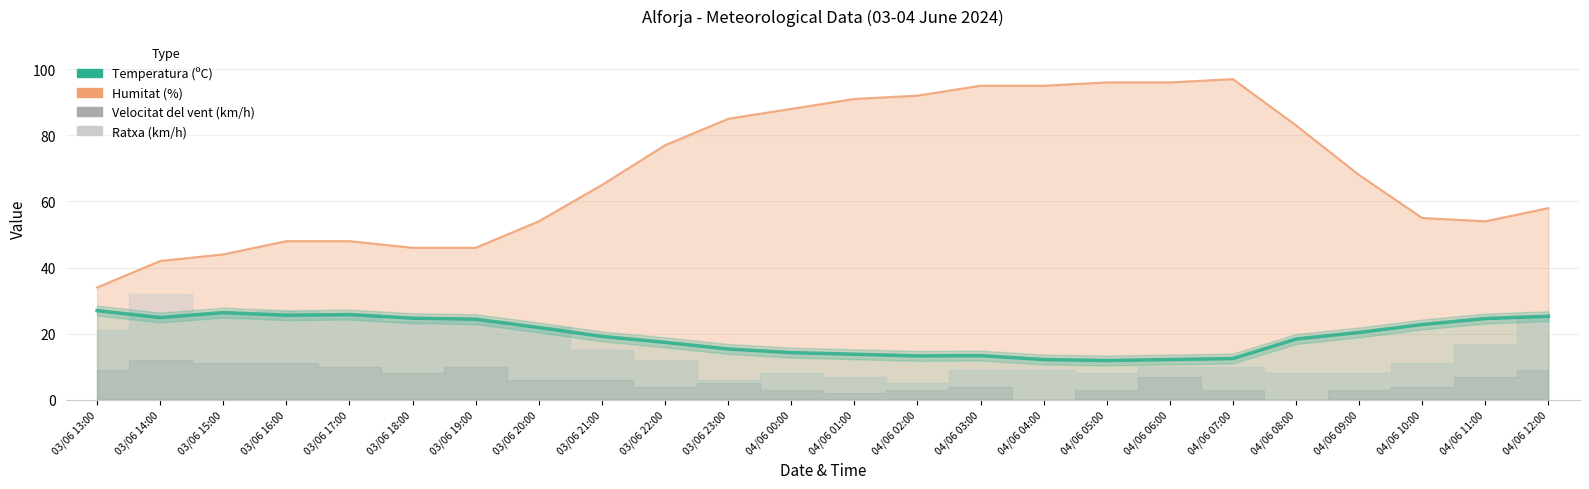

Rank the categories by value from highest to lowest.

03/06 13:00, 03/06 15:00, 03/06 17:00, 03/06 16:00, 04/06 12:00, 03/06 14:00, 03/06 18:00, 04/06 11:00, 03/06 19:00, 04/06 10:00, 03/06 20:00, 04/06 09:00, 03/06 21:00, 04/06 08:00, 03/06 22:00, 03/06 23:00, 04/06 00:00, 04/06 01:00, 04/06 03:00, 04/06 02:00, 04/06 07:00, 04/06 04:00, 04/06 06:00, 04/06 05:00